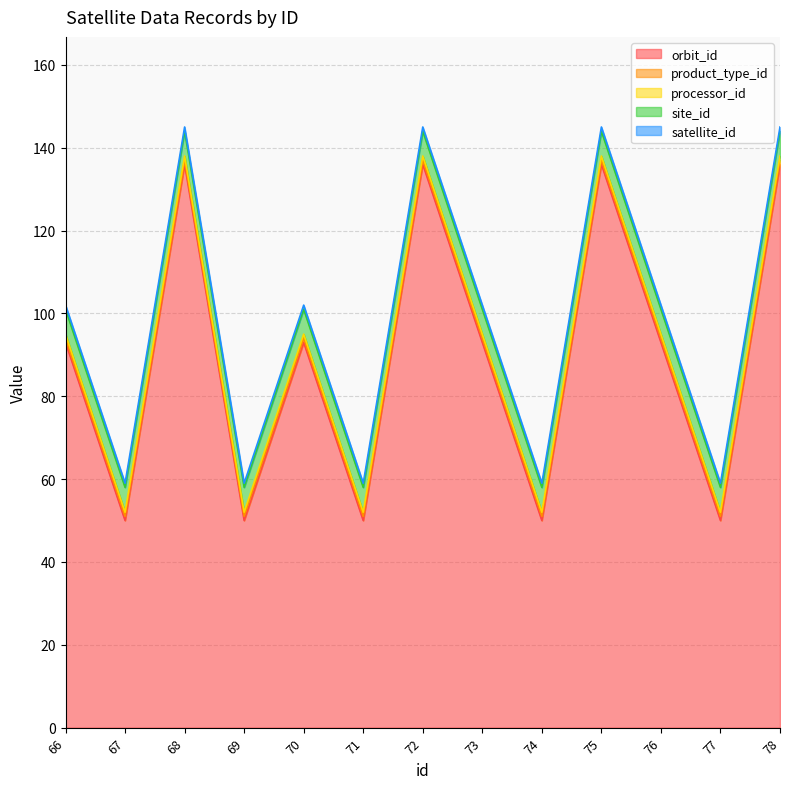

List the series in order of their peak value, lowest first.

product_type_id, processor_id, satellite_id, site_id, orbit_id